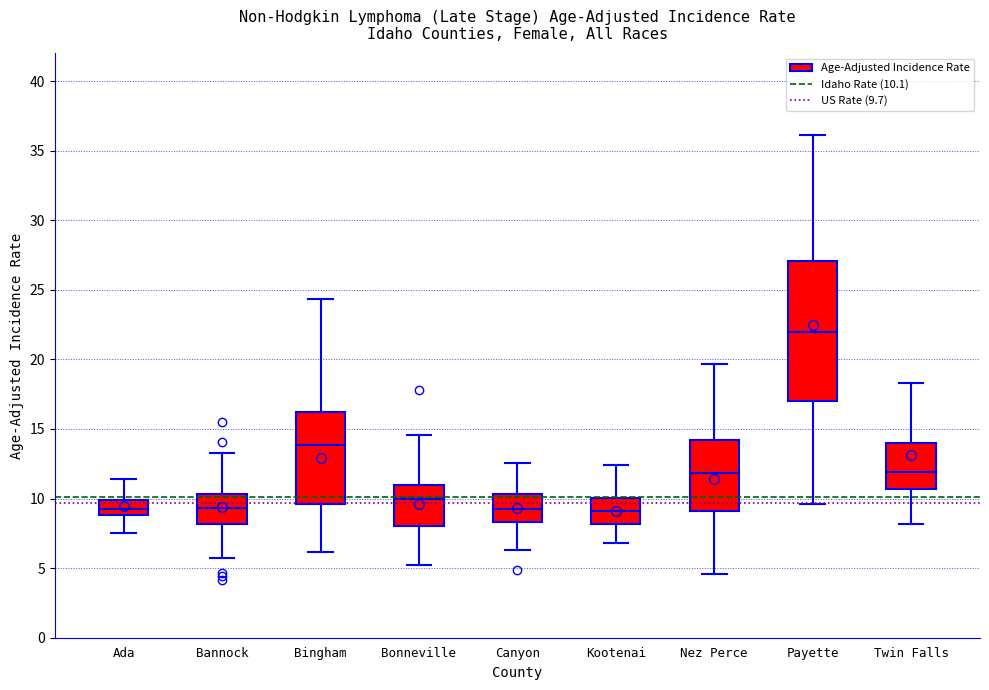

Comparing the boxes themselves (not the whiskers), which one is the tallest?

Payette